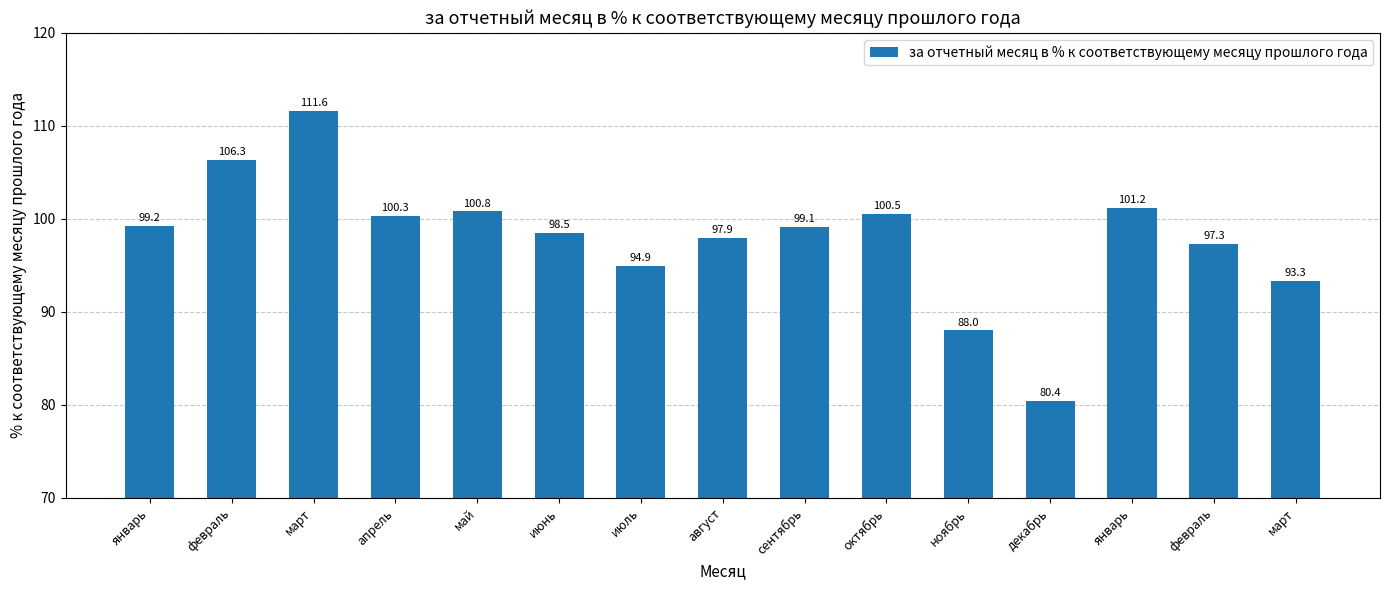

Approximately how many times larger is the value at сентябрь compared to июль?

1.0